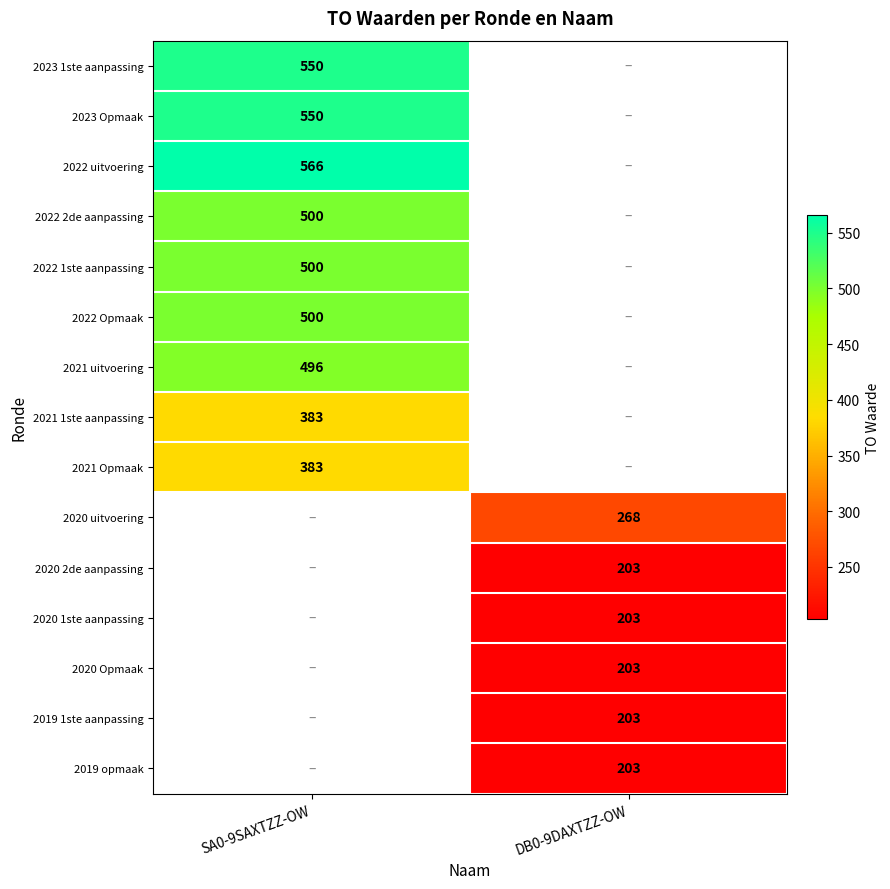

True or false: 2022 2de aanpassing has a value of 704 at SA0-9SAXTZZ-OW.

False